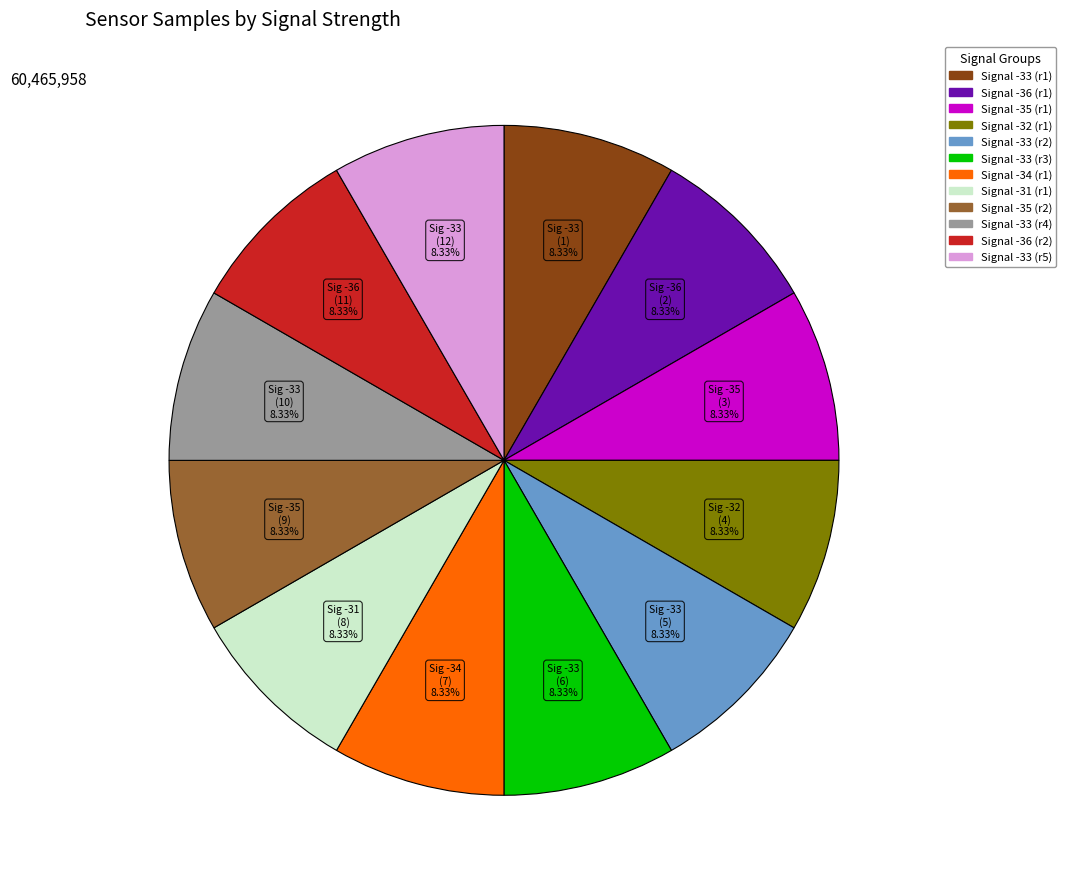

Is there any slice that represents more than half of the pie?

No